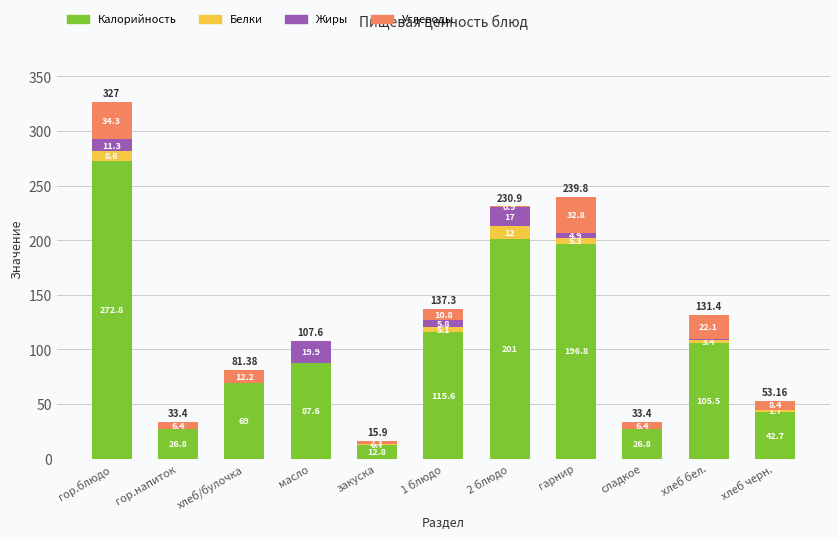

Which category has the highest value in the Калорийность series?

гор.блюдо